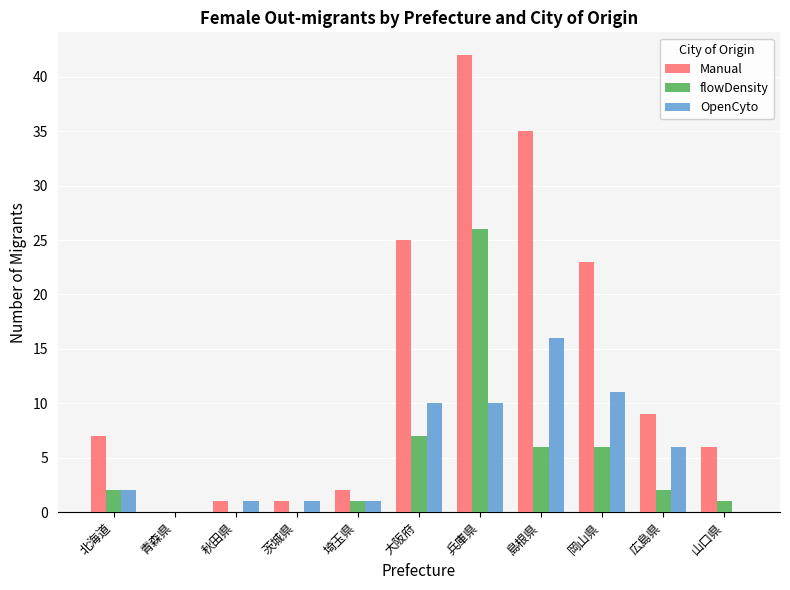

Reading right to left, what are all the values shown in this chart?

Manual: 山口県=6	広島県=9	岡山県=23	島根県=35	兵庫県=42	大阪府=25	埼玉県=2	茨城県=1	秋田県=1	青森県=0	北海道=7
flowDensity: 山口県=1	広島県=2	岡山県=6	島根県=6	兵庫県=26	大阪府=7	埼玉県=1	茨城県=0	秋田県=0	青森県=0	北海道=2
OpenCyto: 山口県=0	広島県=6	岡山県=11	島根県=16	兵庫県=10	大阪府=10	埼玉県=1	茨城県=1	秋田県=1	青森県=0	北海道=2